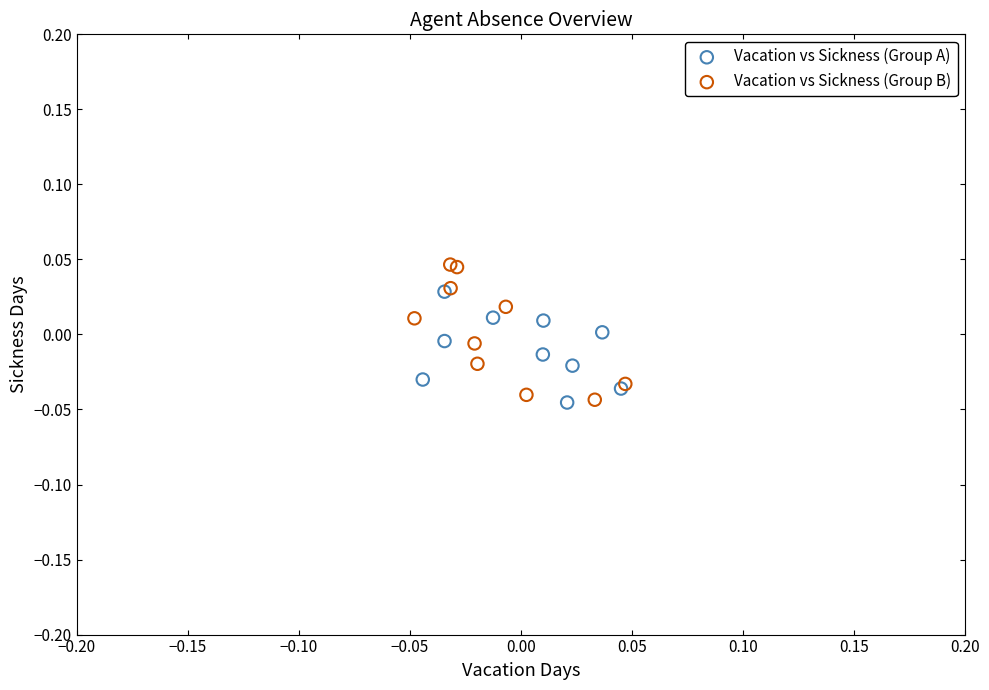

Which series reaches the maximum Y coordinate?

Vacation vs Sickness (Group B)